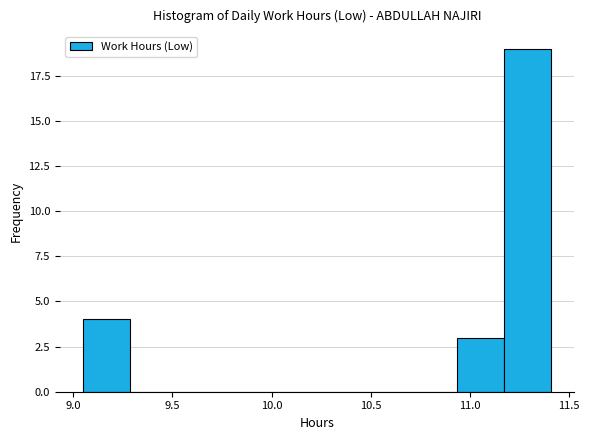

Reading left to right, transcribe this chart: for each bar, give the range it covers on the x-axis and its height. Neither the bar edges nor the heights are printed on the chart, so give them approximately, as read against the axes.

9.05 to 9.30: 4
9.30 to 9.50: 0
9.50 to 9.75: 0
9.75 to 10.00: 0
10.00 to 10.25: 0
10.25 to 10.45: 0
10.45 to 10.70: 0
10.70 to 10.95: 0
10.95 to 11.15: 3
11.15 to 11.40: 19